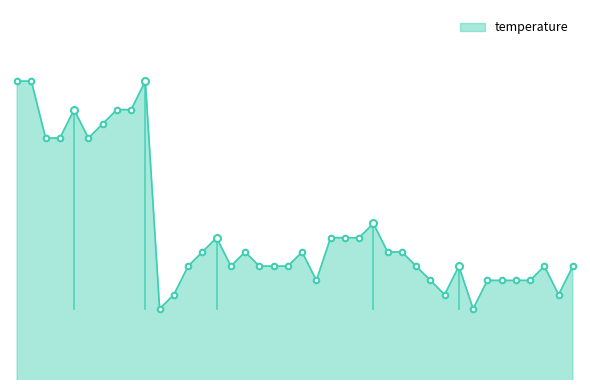

Does the chart display data point markers on the line(s)?

No